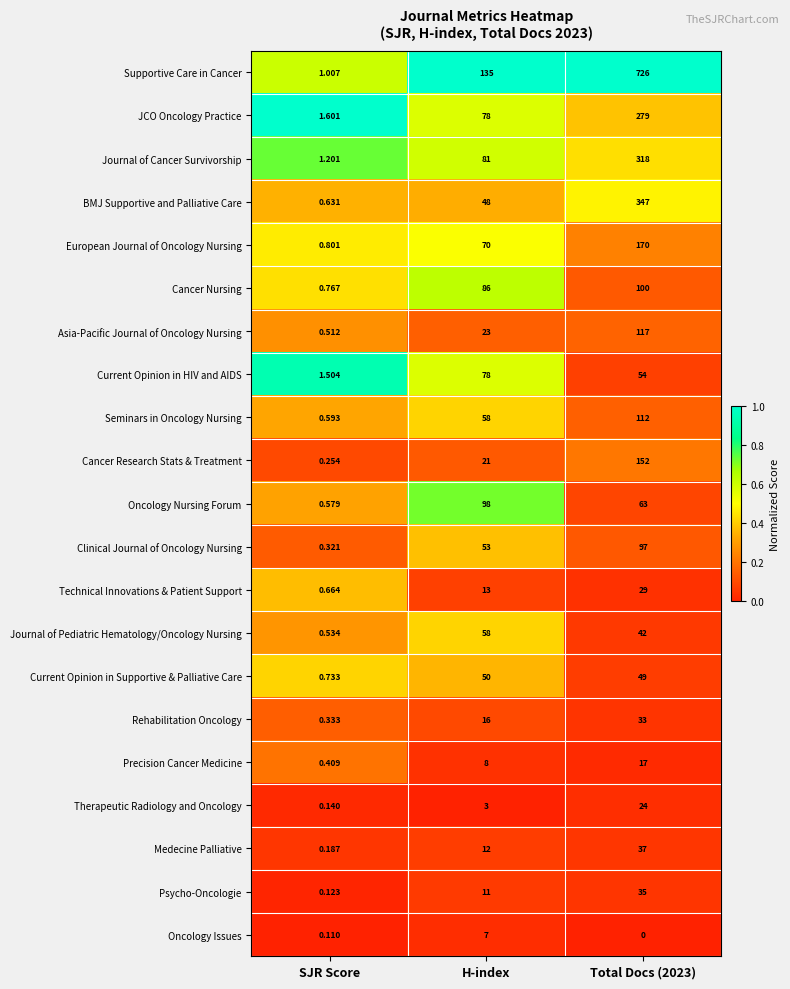

What is the spread (max minus min) of values at SJR Score?

1.5